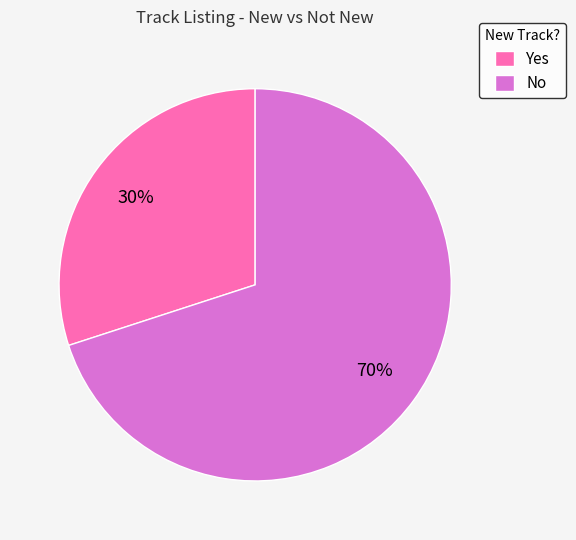

How many segments does this pie chart have?

2